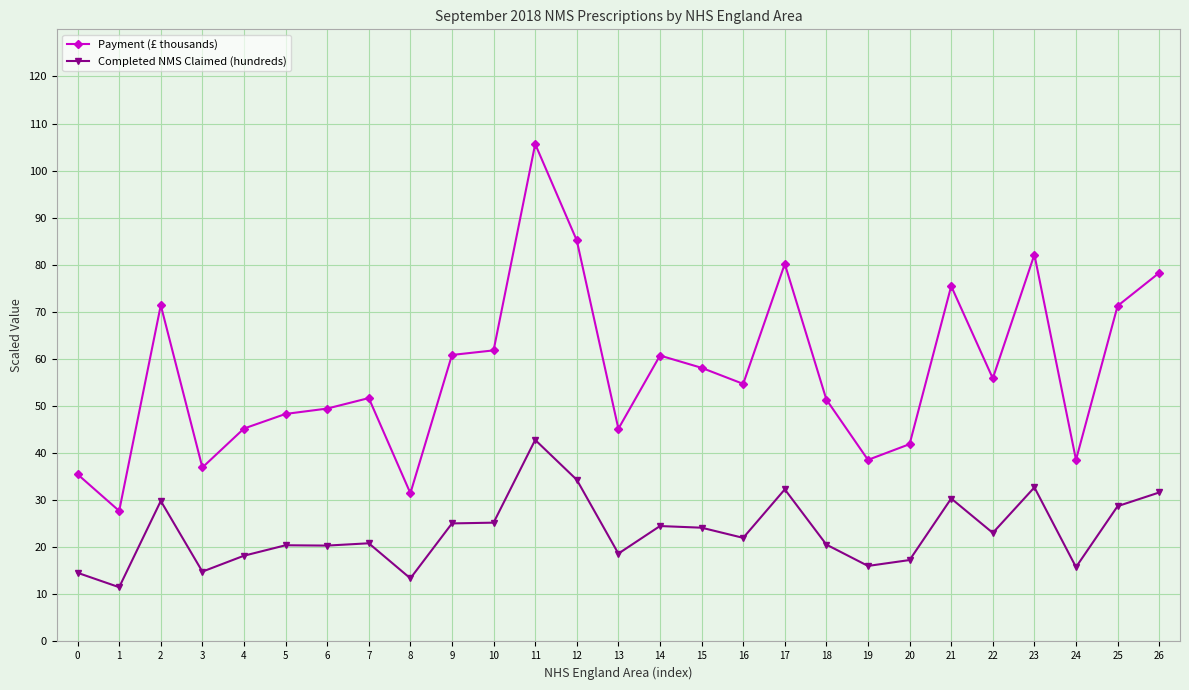

List the series in order of their overall mean, highest first.

Payment (£ thousands), Completed NMS Claimed (hundreds)